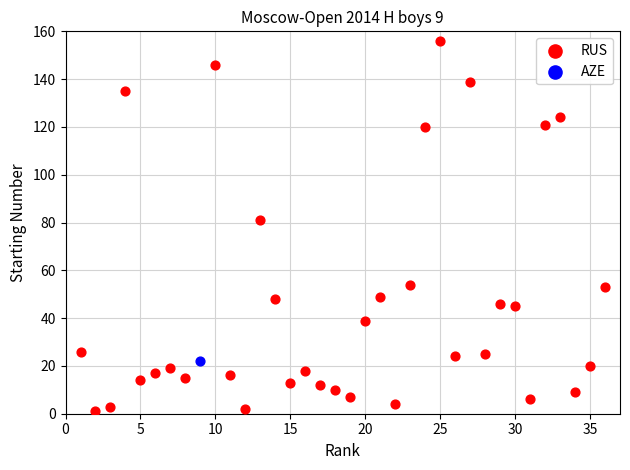

What are all the series names shown in the legend?

RUS, AZE